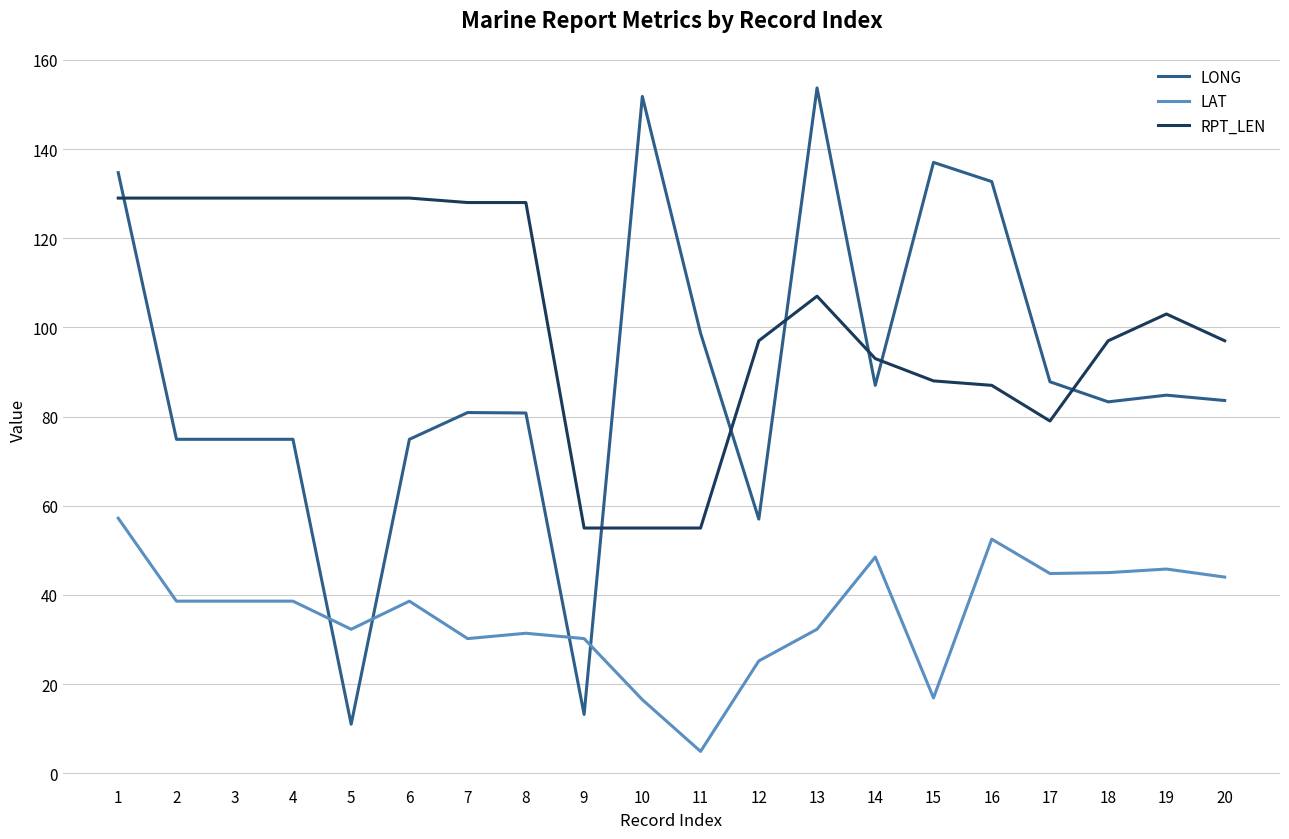

True or false: LAT and RPT_LEN cross at least once.

False